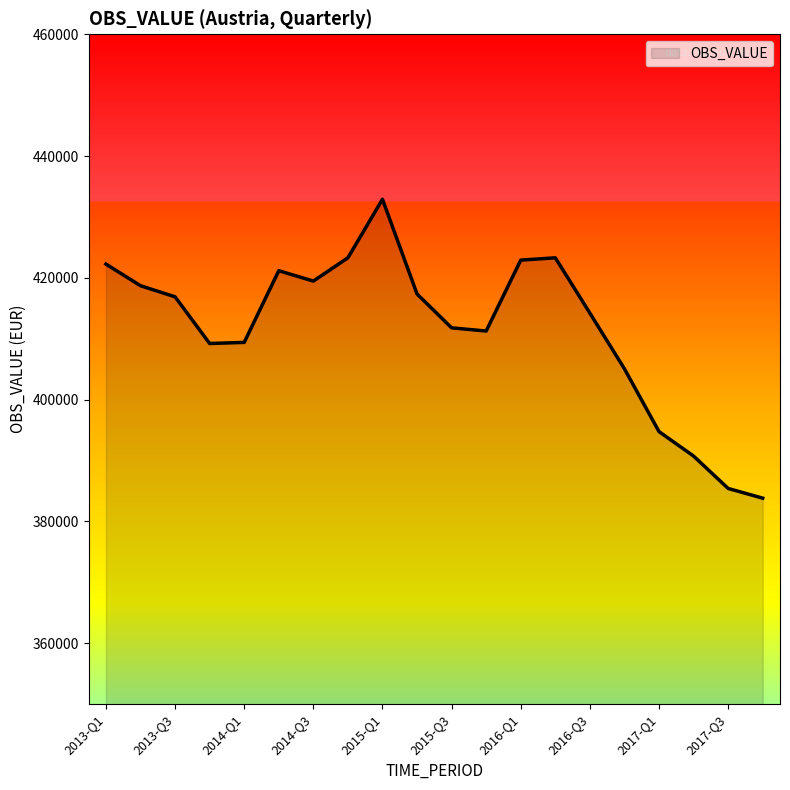

What is the smallest value displayed?

383824